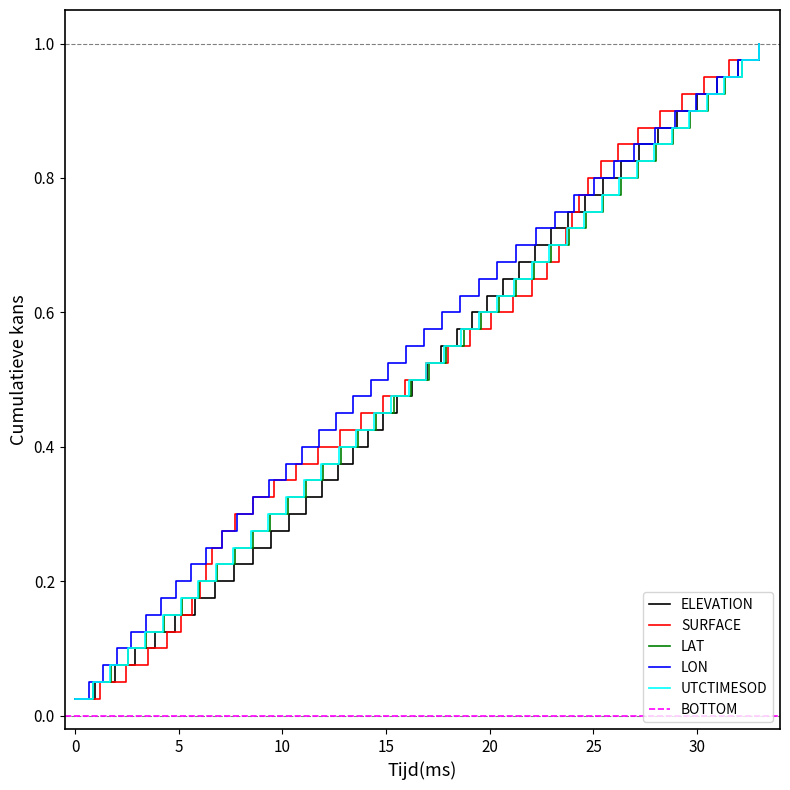

True or false: LON and UTCTIMESOD intersect in this chart.

False